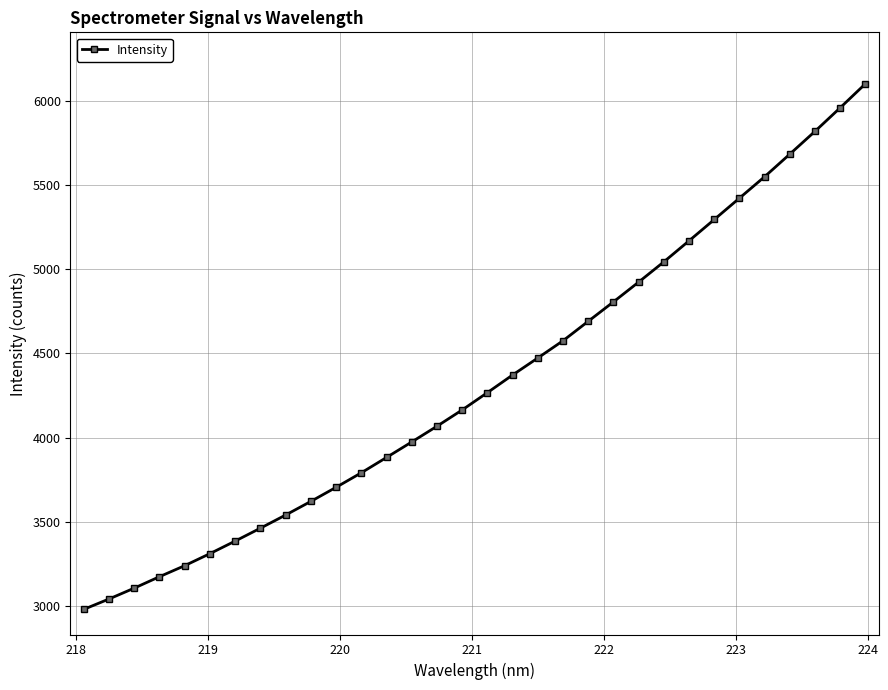

What is the value of the 1st point from the left?

2981.4